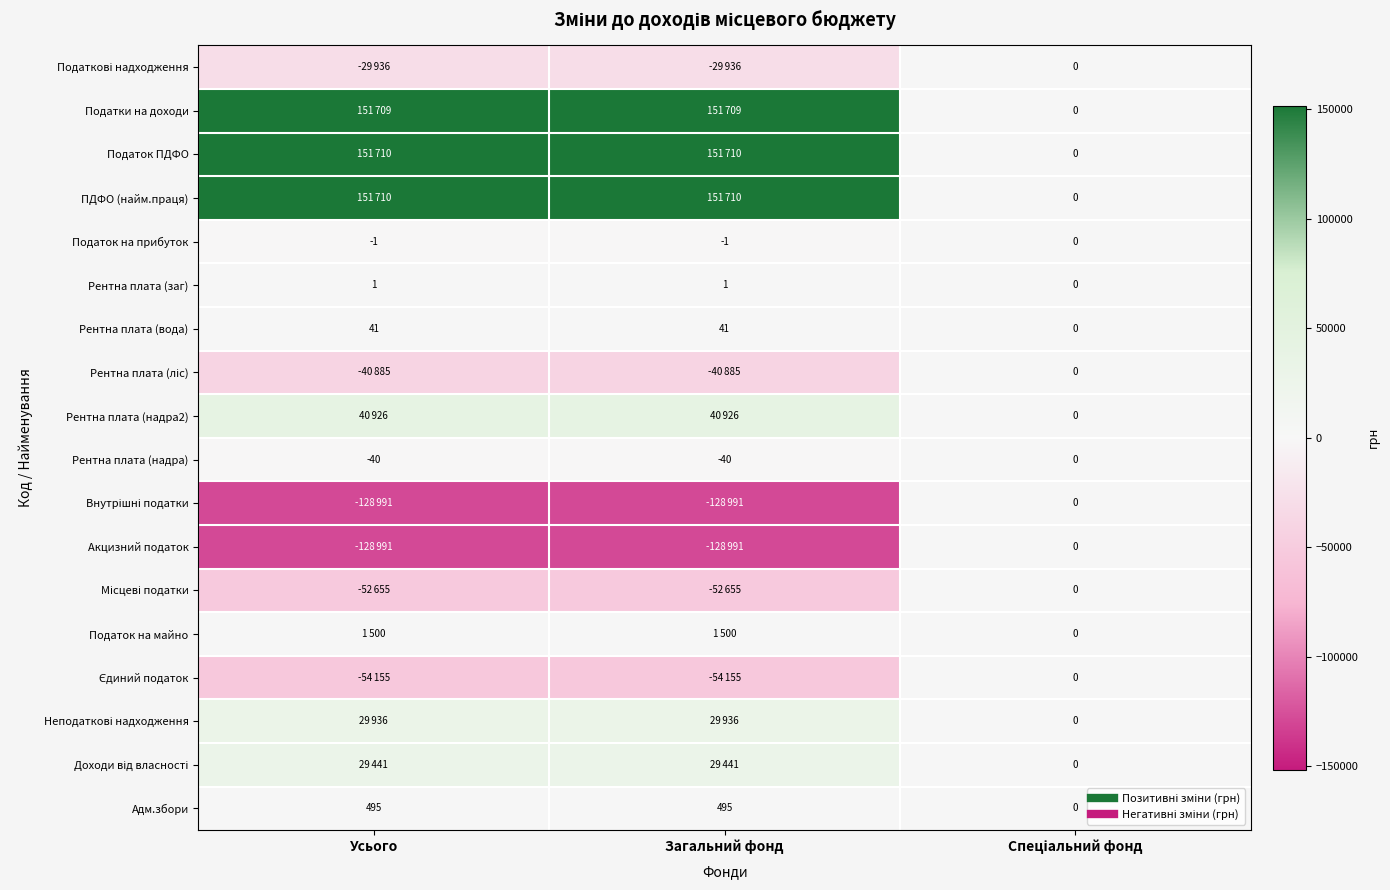

List the series in order of their peak value, highest first.

Податок ПДФО, ПДФО (найм.праця), Податки на доходи, Рентна плата (надра2), Неподаткові надходження, Доходи від власності, Податок на майно, Адм.збори, Рентна плата (вода), Рентна плата (заг), Податкові надходження, Податок на прибуток, Рентна плата (ліс), Рентна плата (надра), Внутрішні податки, Акцизний податок, Місцеві податки, Єдиний податок